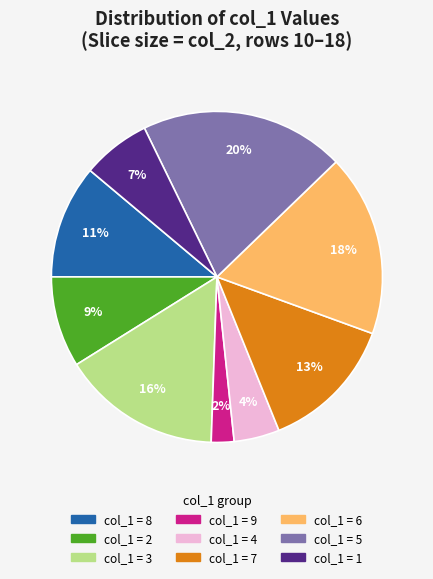

To the nearest percent, what is the difference between the largest and smallest slice percentages?

18%